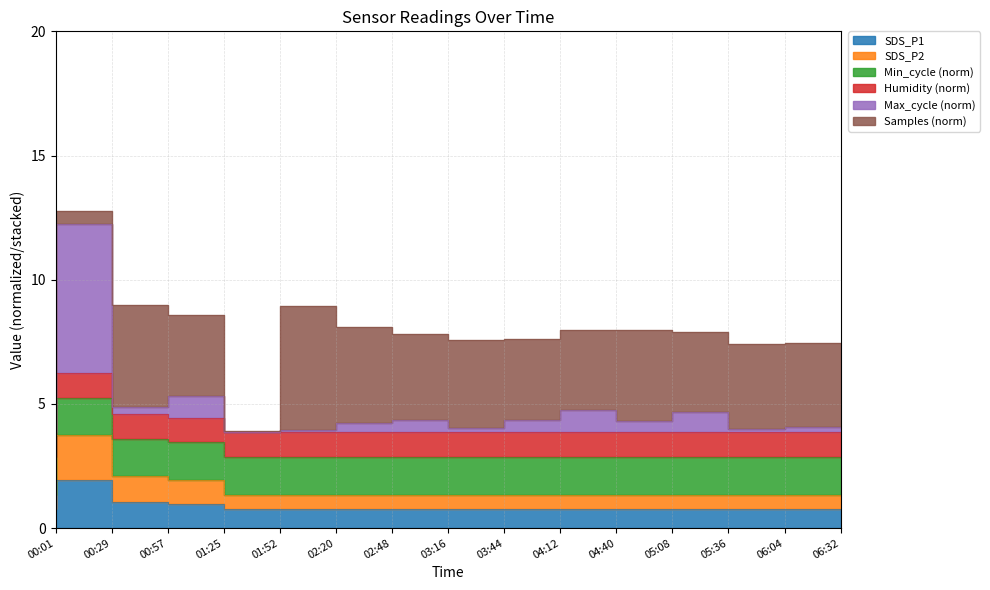

What is the total value across all series at 00:01?

6.9